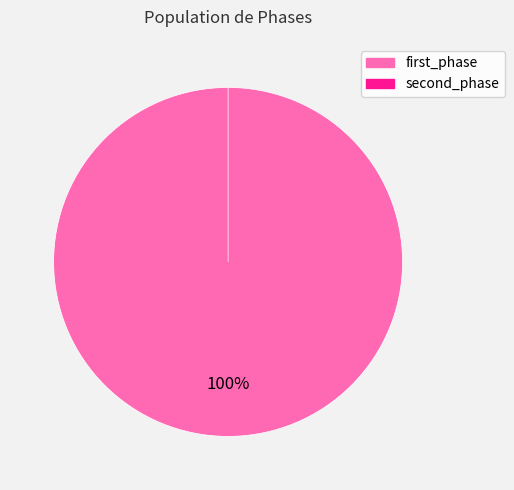

What is the smallest slice in the pie chart?

second_phase